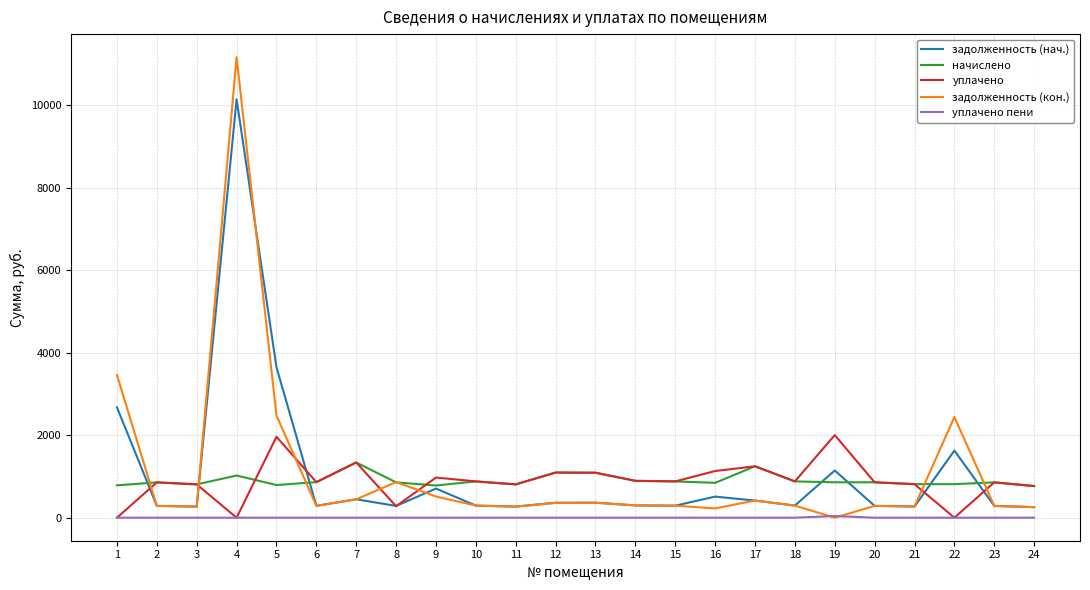

What is the average value of the задолженность (кон.) series?

1087.6